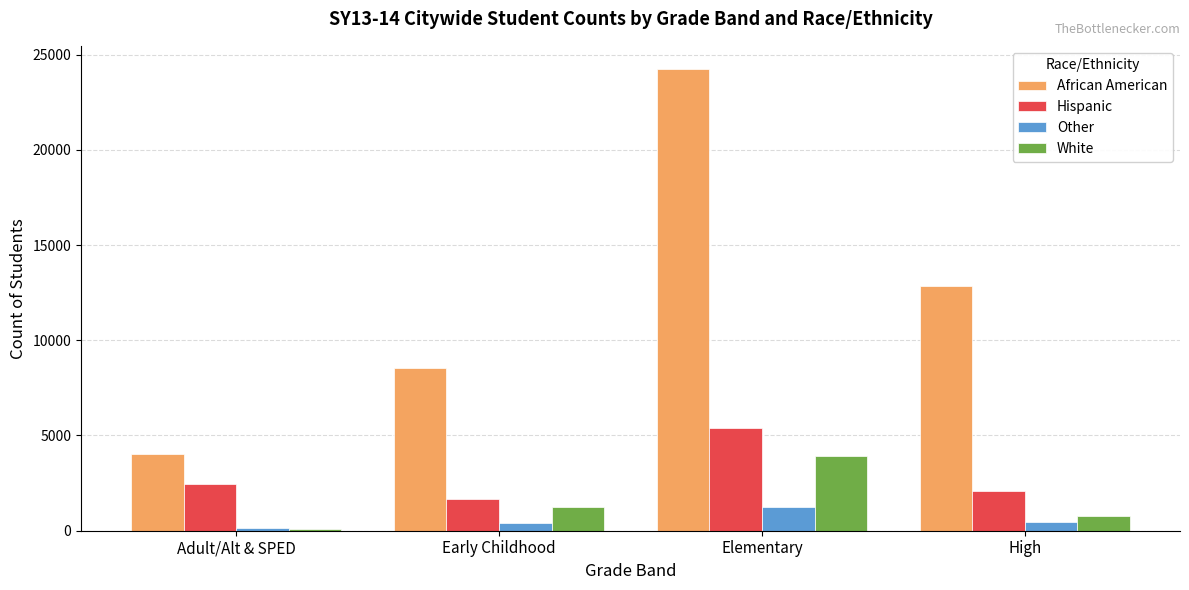

How many groups of bars are there?

4